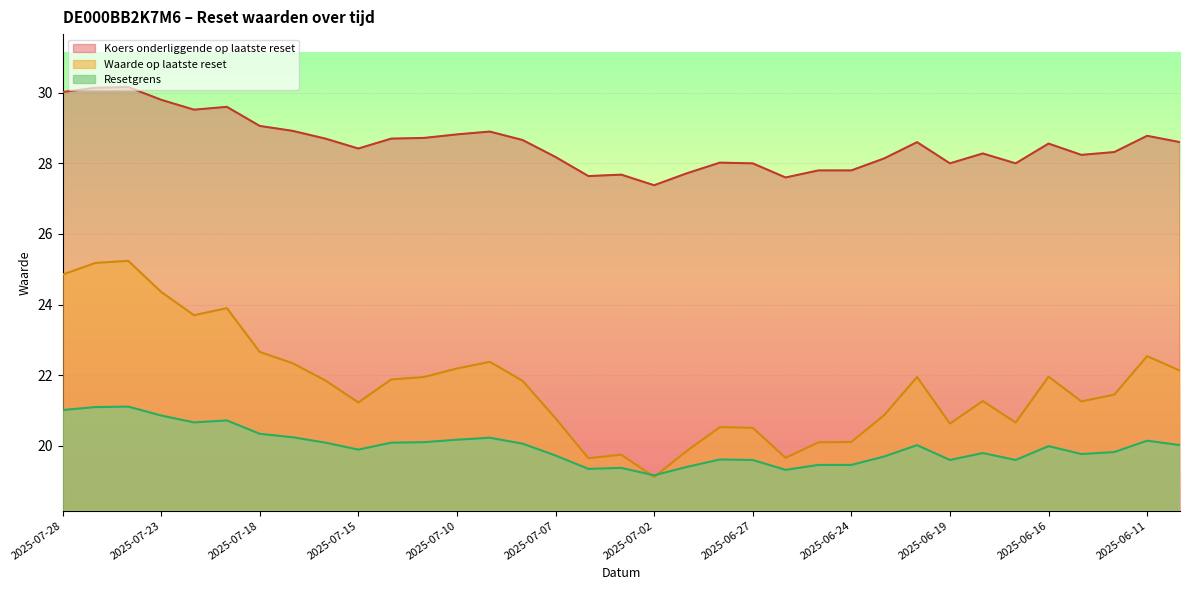

How many interior local valleys does the Koers onderliggende op laatste reset series have?

8